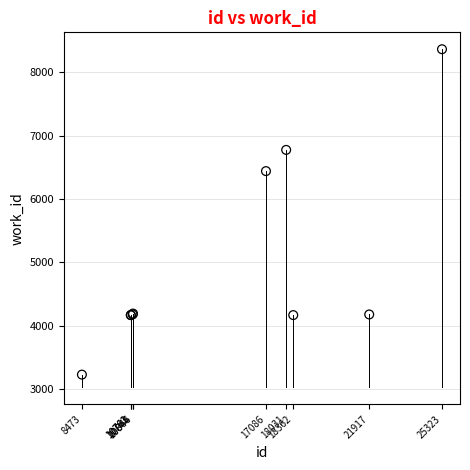

What Y value in the scatter plot is closest to 5795?

6440